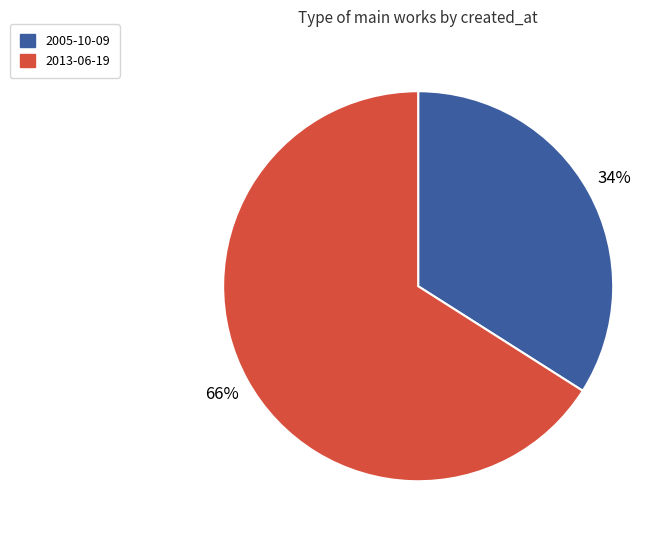

Combined, do 2005-10-09 and 2013-06-19 account for over 50%?

Yes